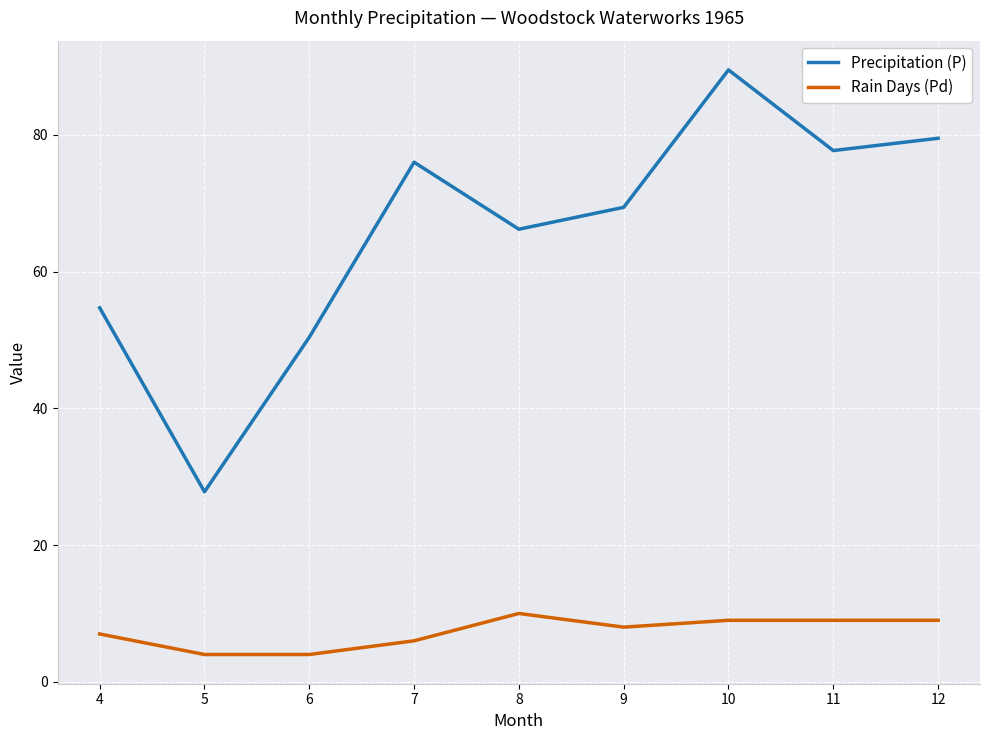

What is the total value across all series at 8?

76.2